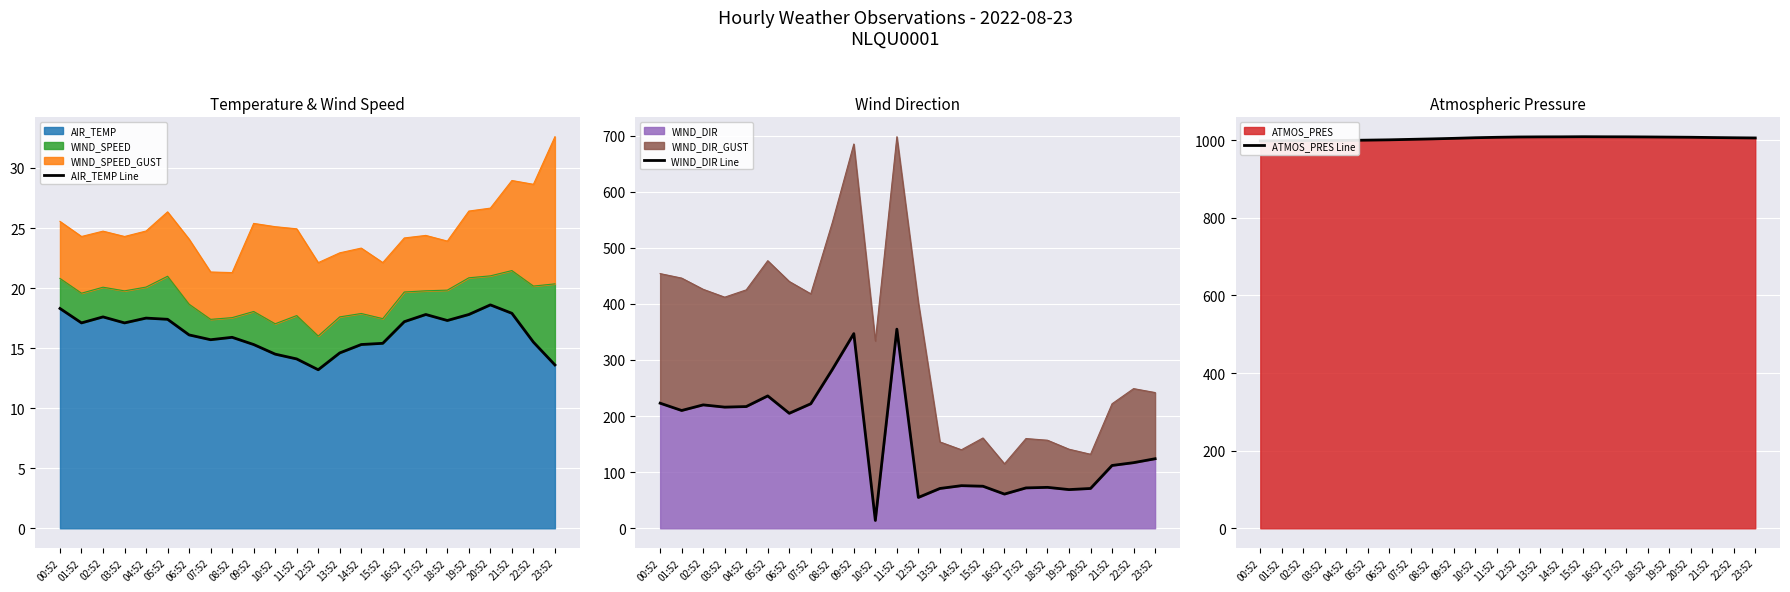

Is the value of AIR_TEMP Line at 10:52 greater than the value of WIND_DIR Line at 10:52?

Yes